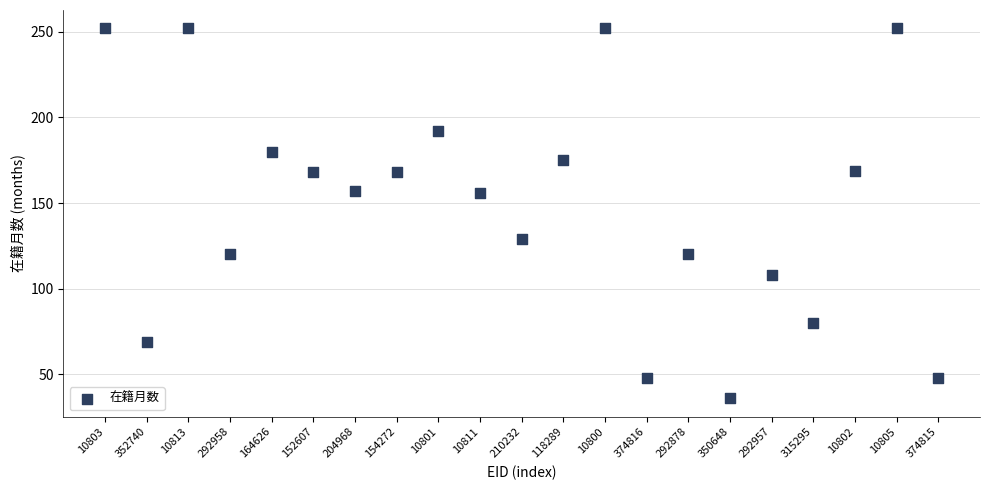

What is the range of Y values (max minus min)?

216